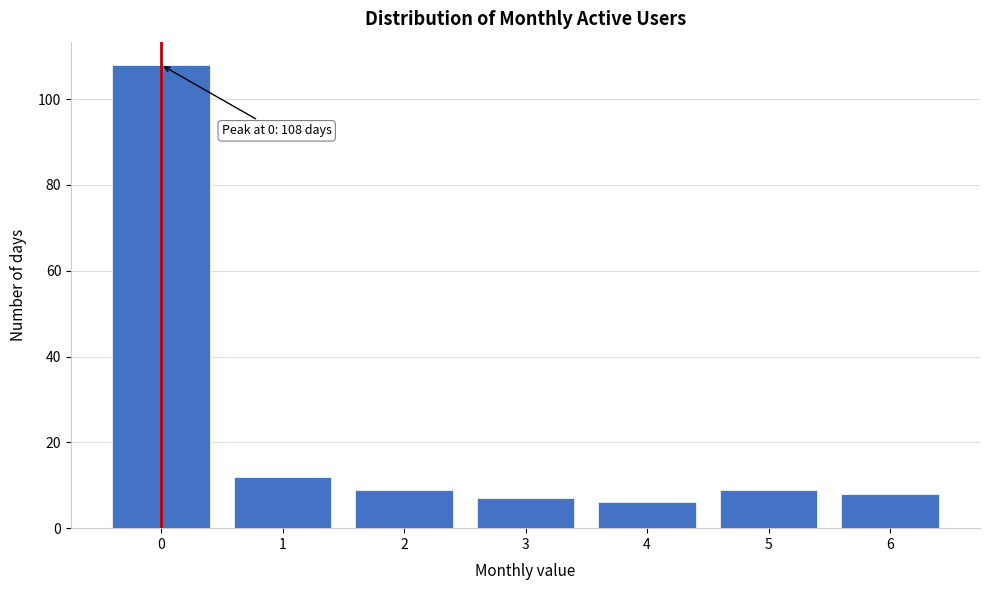

Reading right to left, extract all data points from this chart.

8	9	6	7	9	12	108